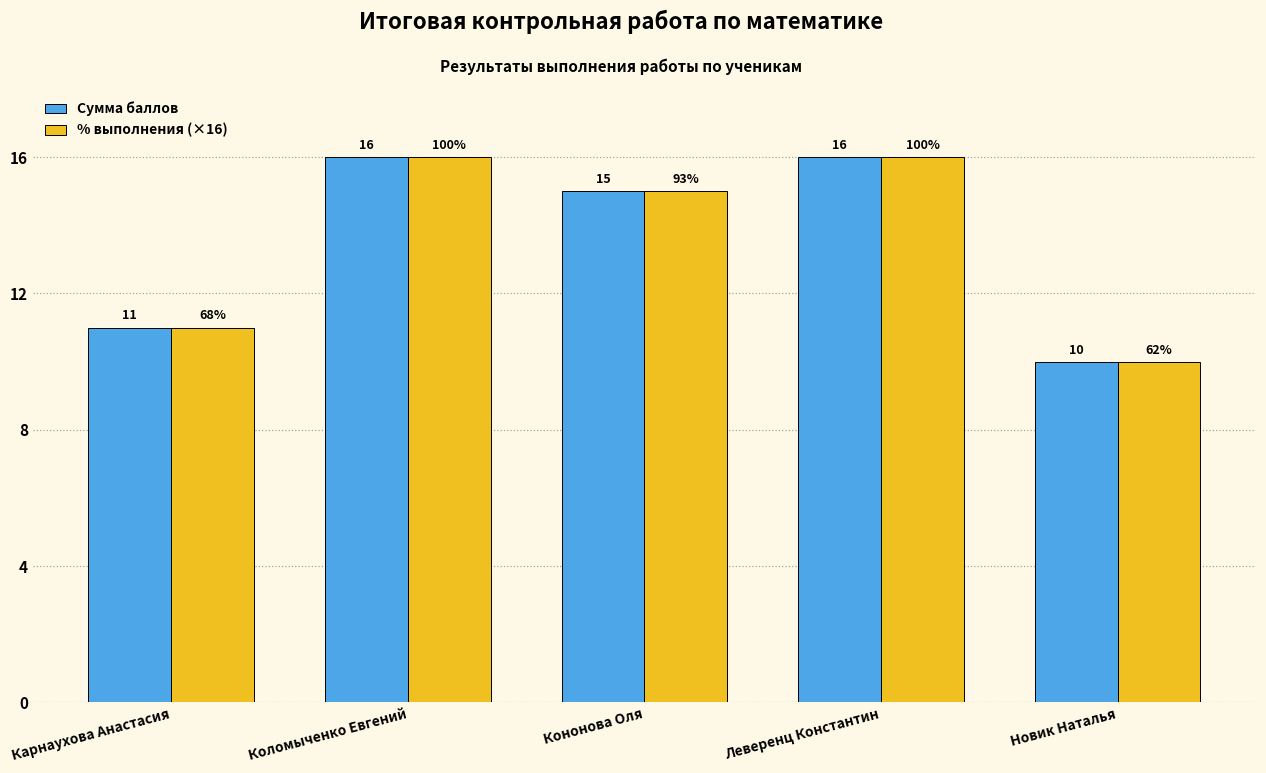

What is the total value across all series at Новик Наталья?

20